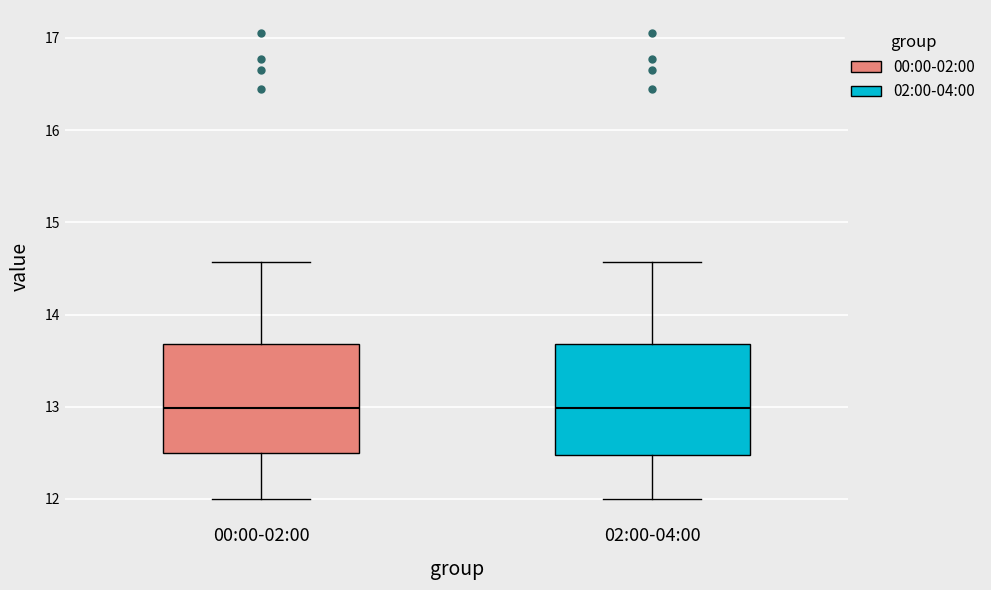

Reading left to right, transcribe this box plot: for each box, give where its median line is, the range the box spans, and where its two whiskers end, as read against the y-axis. The values are not printed on the chart, so give them approximately, as read against the axis.

00:00-02:00: median 13.0, box 12.5 to 13.7, whiskers 12.0 to 14.6
02:00-04:00: median 13.0, box 12.5 to 13.7, whiskers 12.0 to 14.6